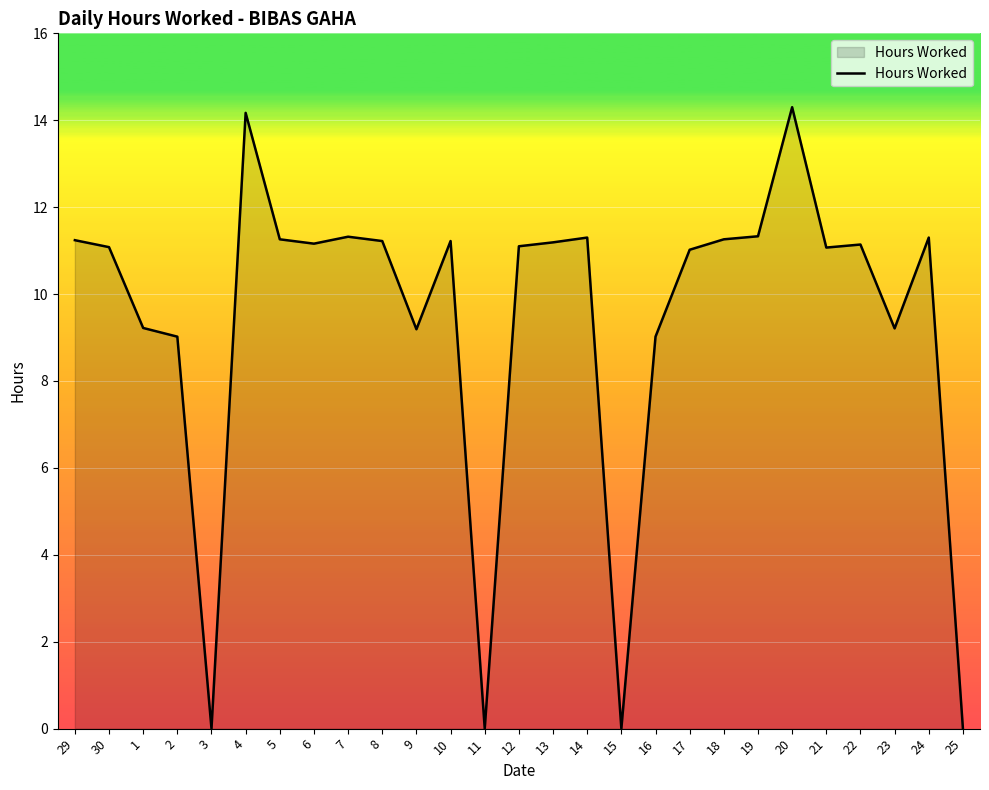

What is the change in value from 30 to 16?

-2.1